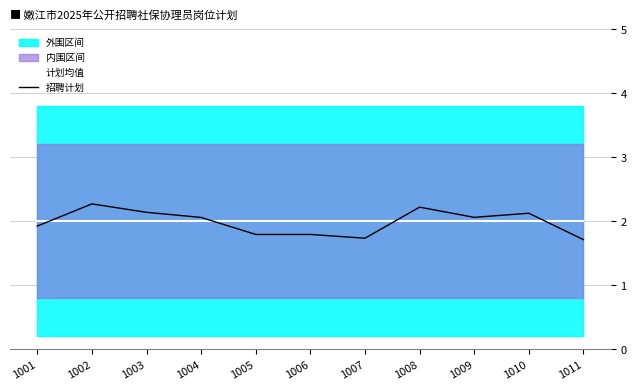

Reading right to left, transcribe all the data shown in this chart.

计划均值: 2.0	2.0	2.0	2.0	2.0	2.0	2.0	2.0	2.0	2.0	2.0
招聘计划: 1.7	2.1	2.1	2.2	1.7	1.8	1.8	2.1	2.1	2.3	1.9